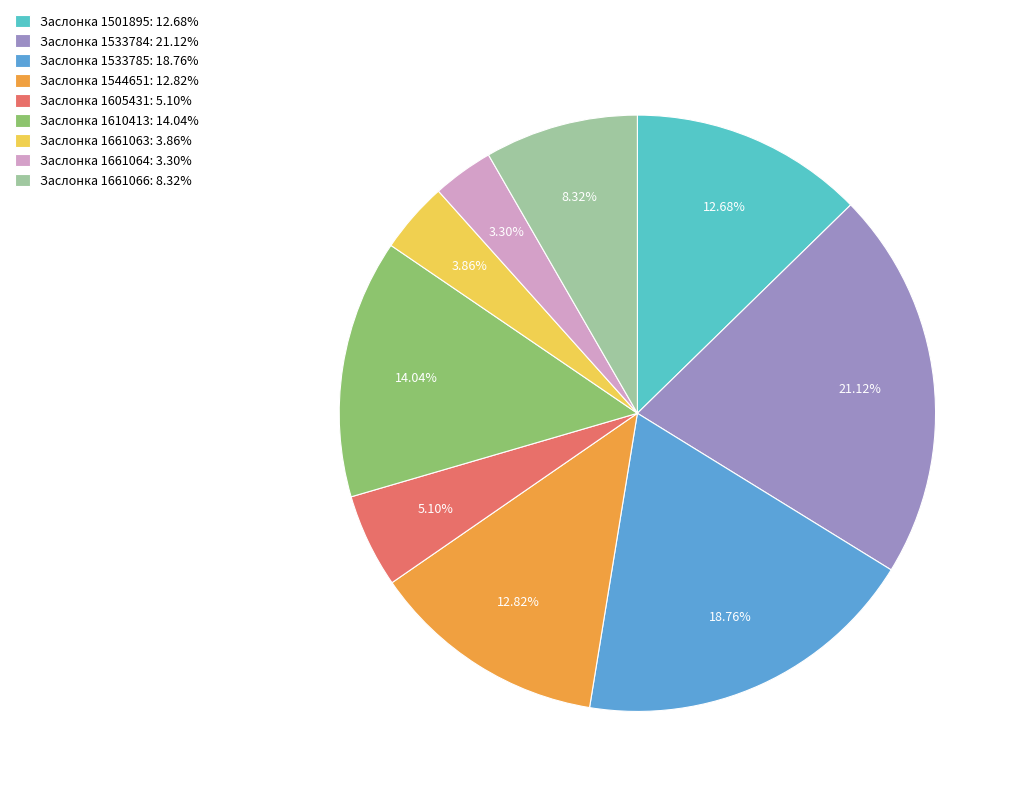

Is it true that Заслонка 1533784 is 16% of the pie?

False